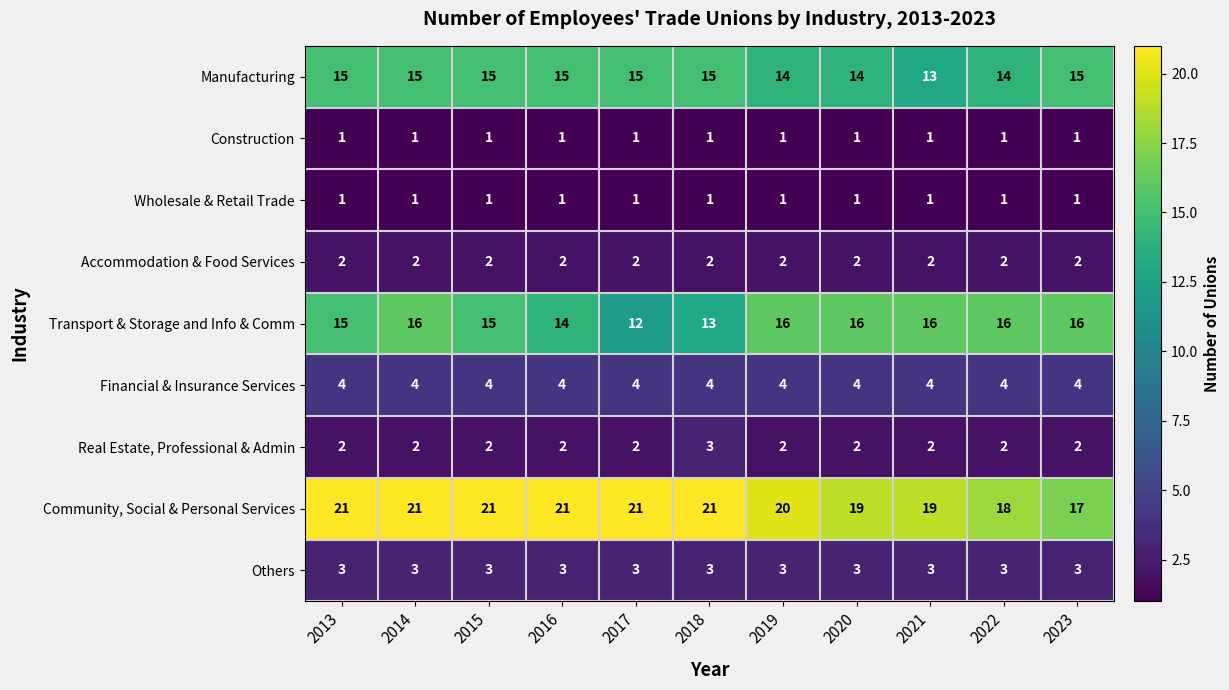

What is the maximum value shown in the chart?

21